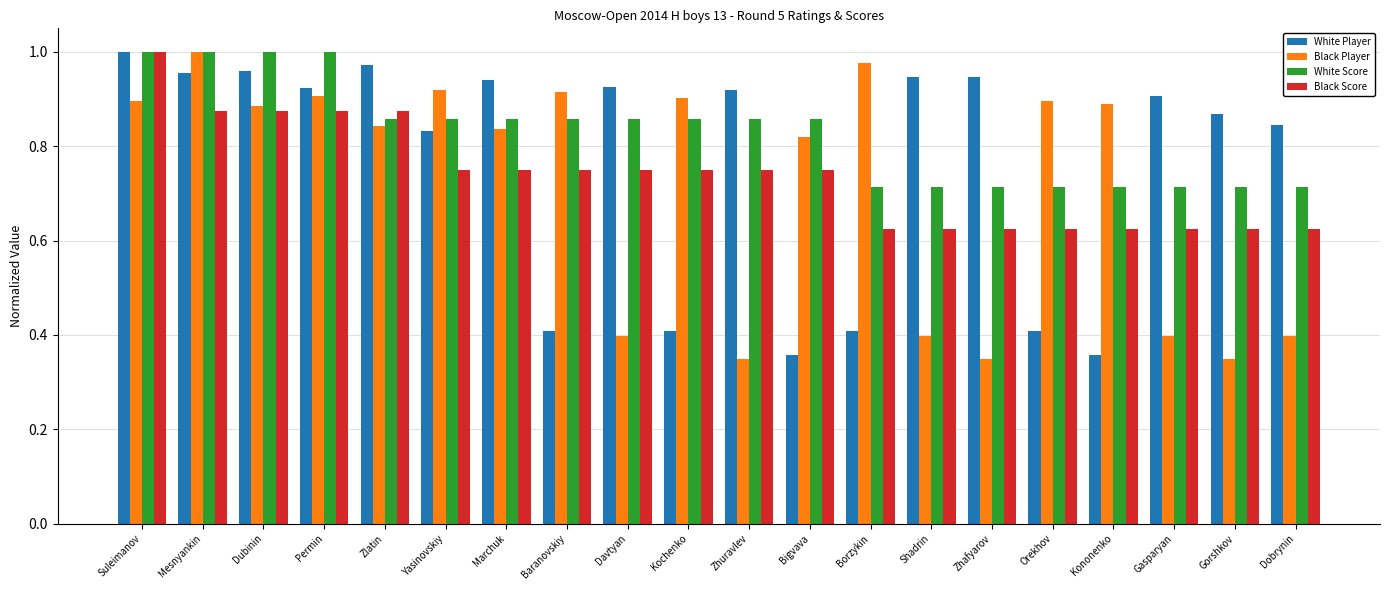

Is it true that White Player equals 0.9 at Zhafyarov?

True